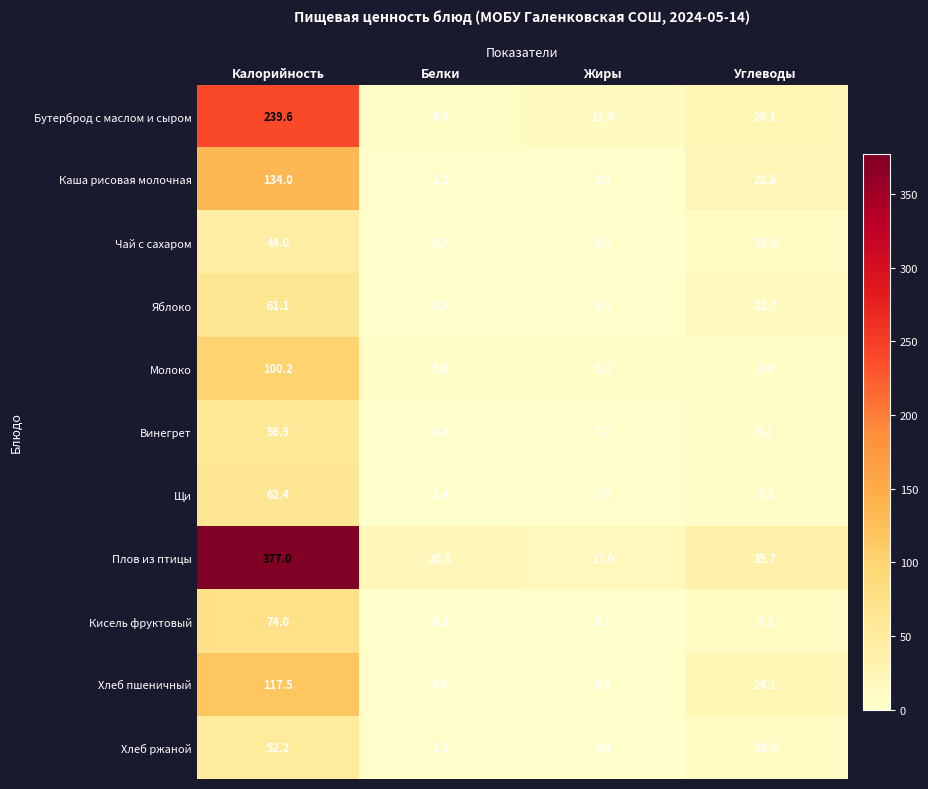

Is the value of Хлеб пшеничный at Белки greater than the value of Чай с сахаром at Жиры?

Yes